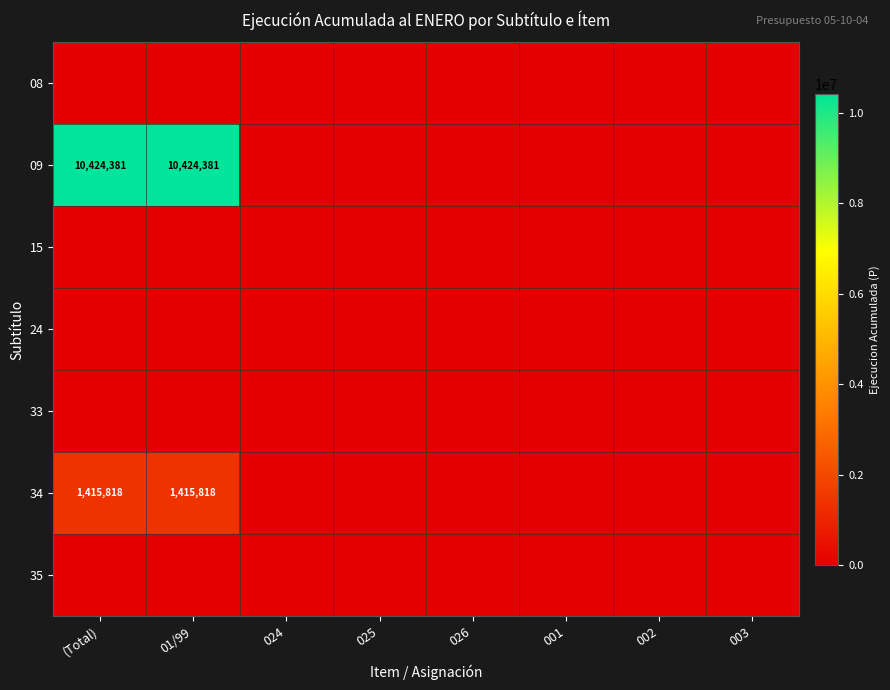

The 34 series shows 1415818 at 01/99. True or false?

True